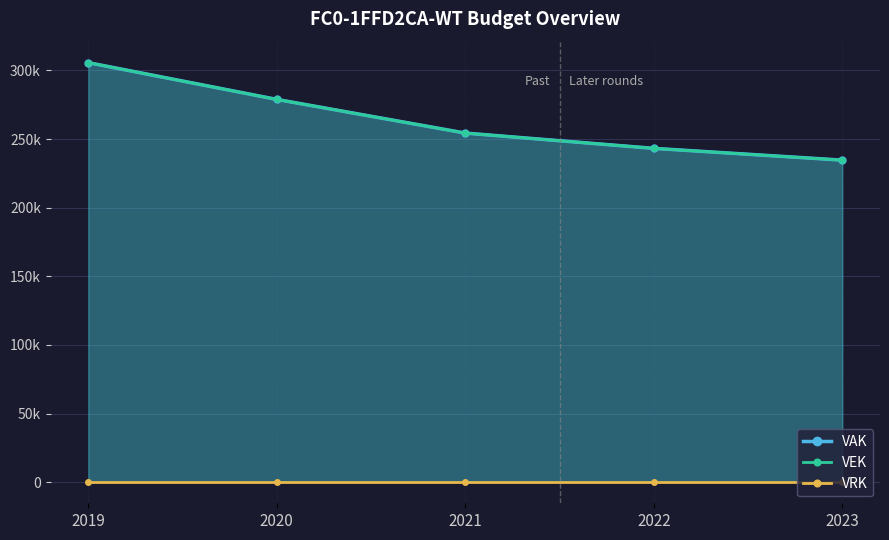

What is the total value across all series at 2020?

557682